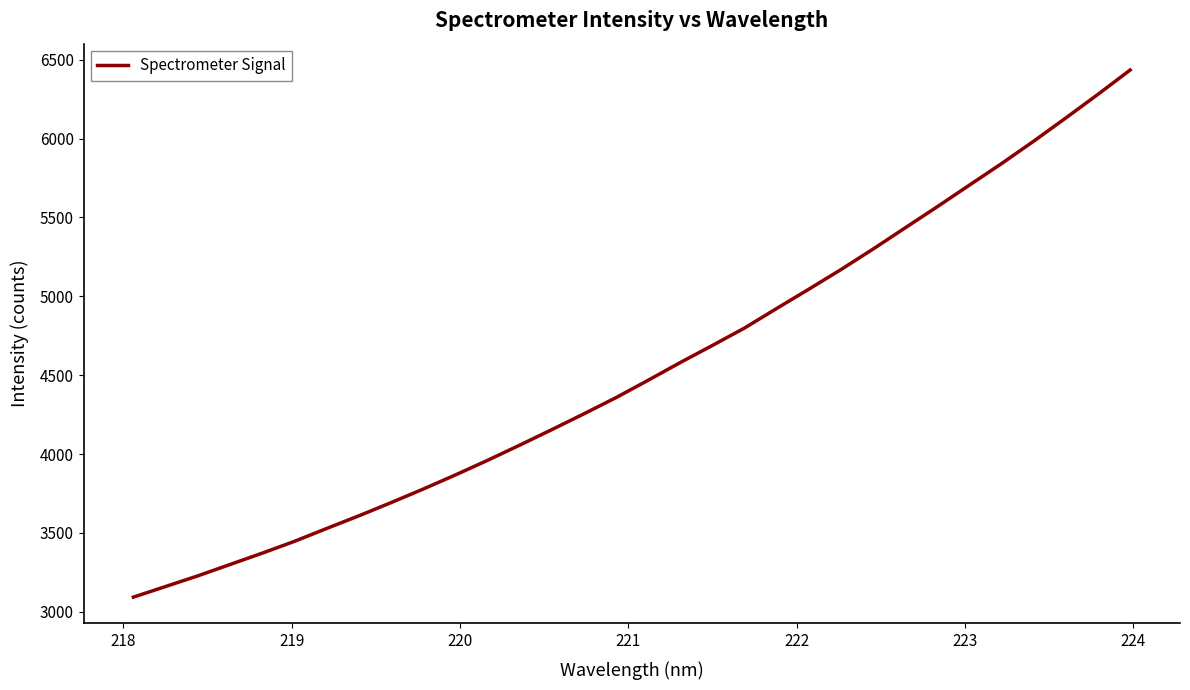

What is the smallest value displayed?

3092.6